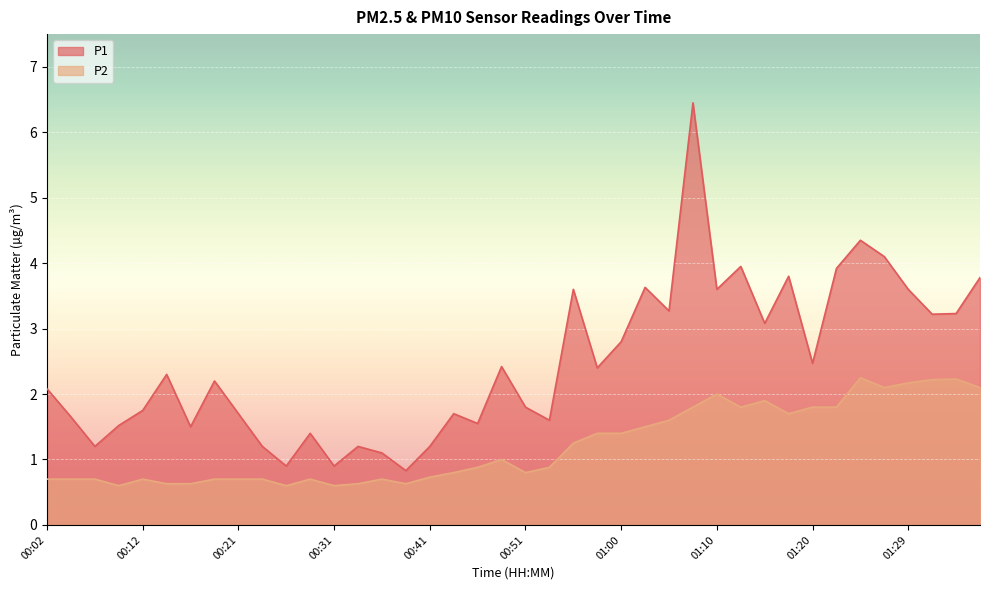

What is the difference between the P1 values at 01:00 and 00:48?

0.4